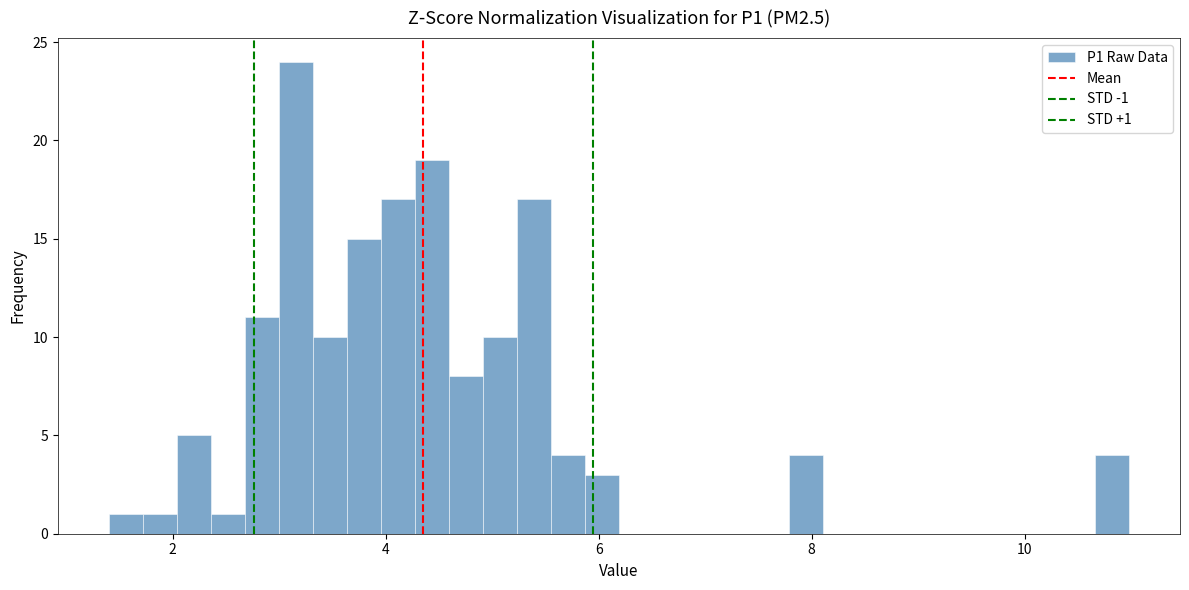

Read against the x-axis, roughly where is the centre of the tallest bar?

3.2